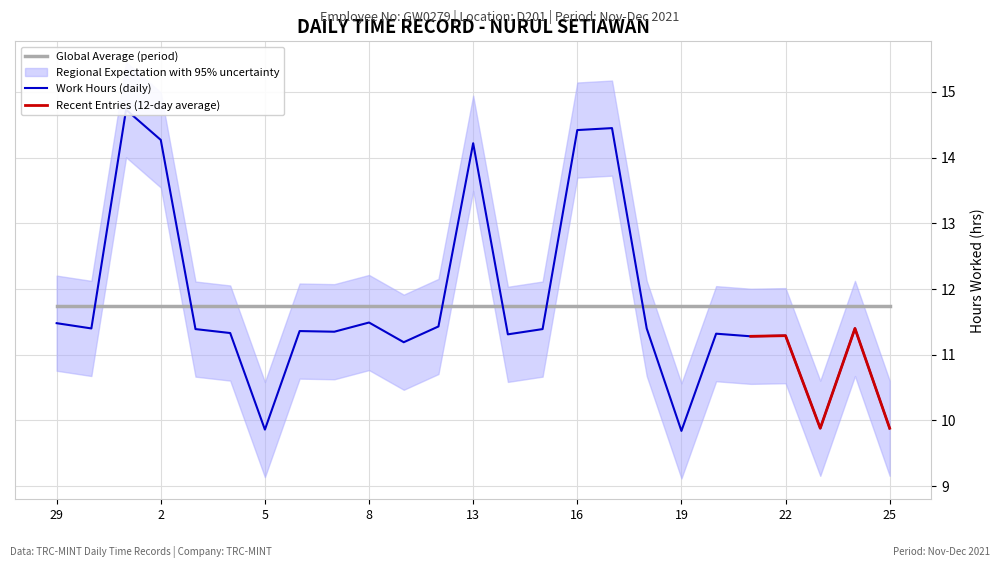

Does the chart display data point markers on the line(s)?

No